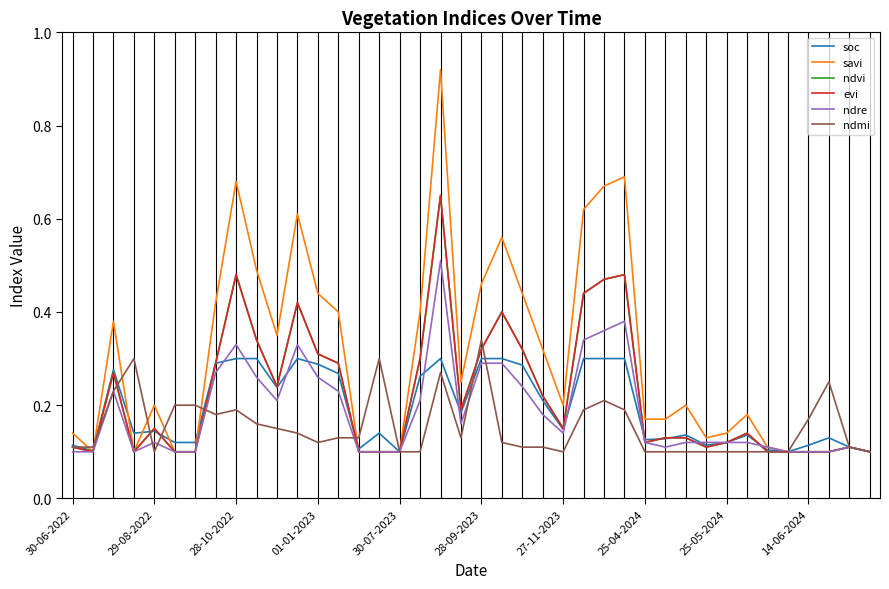

What is the value of the soc point at the 8th from the left?

0.3